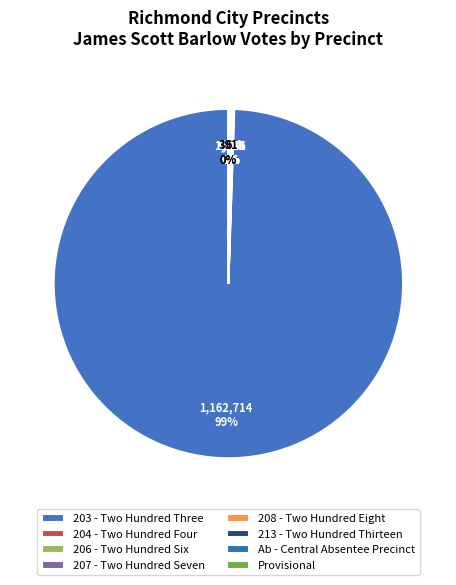

Does 213 - Two Hundred Thirteen represent more than half of the total?

No